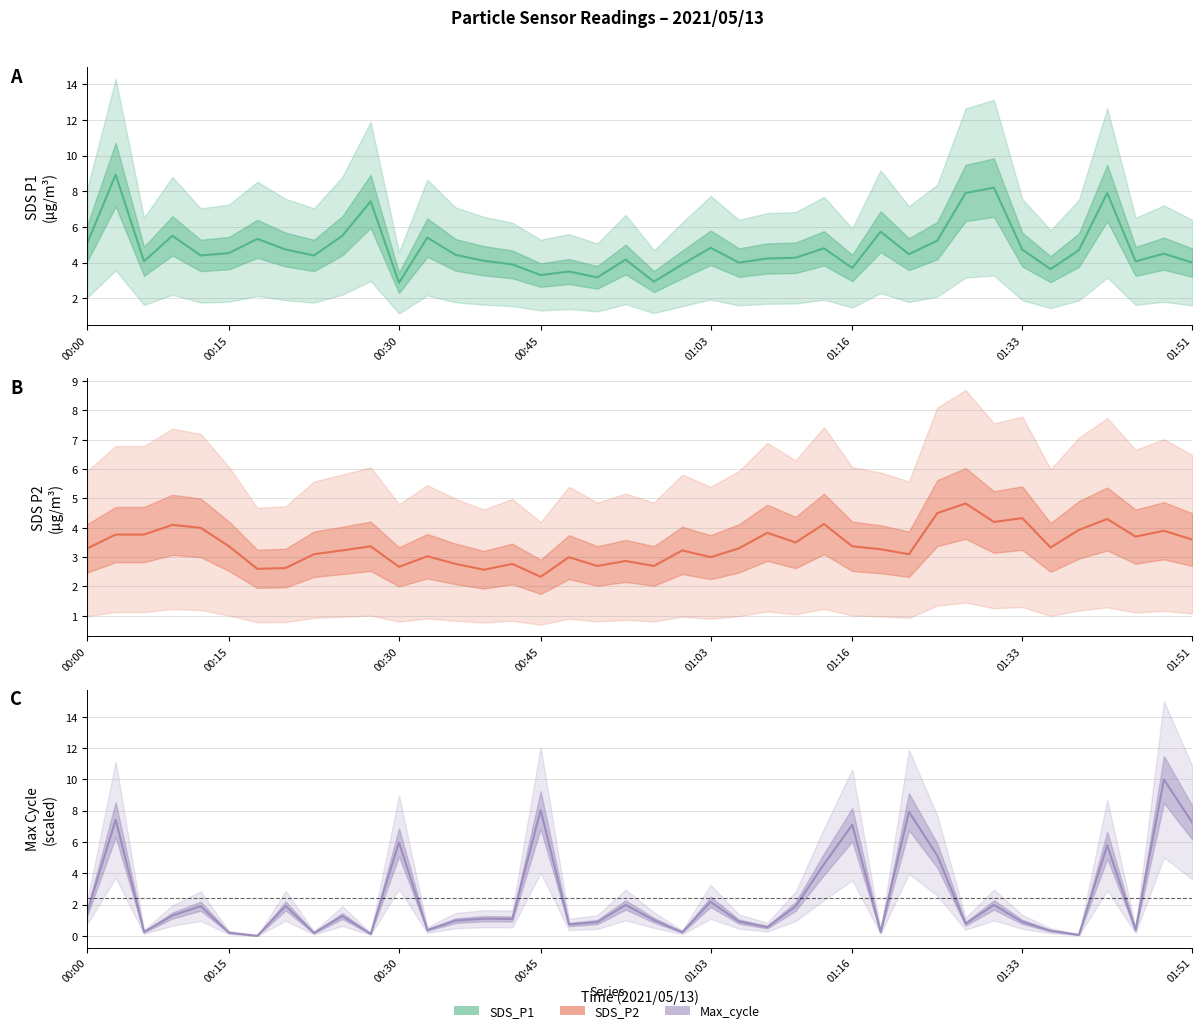

True or false: Max_cycle and SDS_P2 cross at least once.

True